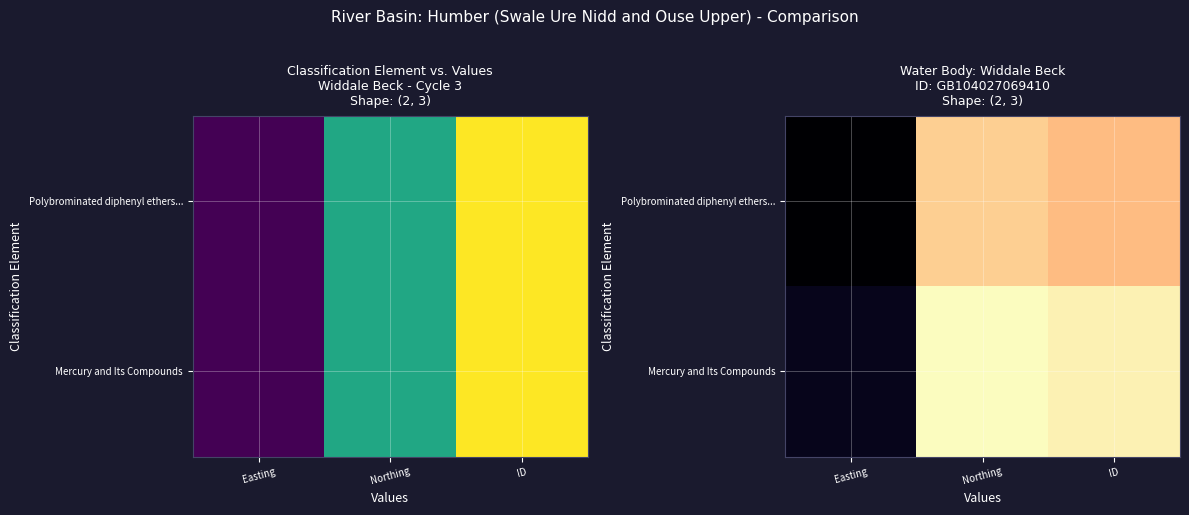

How many data points in Polybrominated diphenyl ethers... are less than 493506?

1